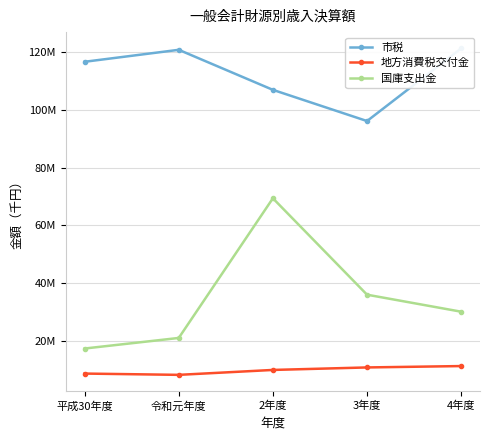

Reading left to right, transcribe all the data shown in this chart.

市税: 116680140	120828758	106952270	96142850	121306134
地方消費税交付金: 8629343	8183512	9885713	10752166	11229638
国庫支出金: 17308111	20973140	69372993	35963368	30068092